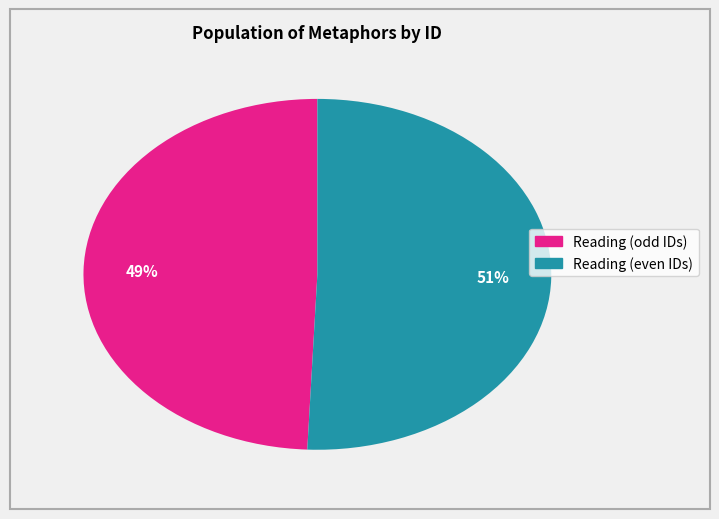

To the nearest percent, what is the average slice percentage?

50%